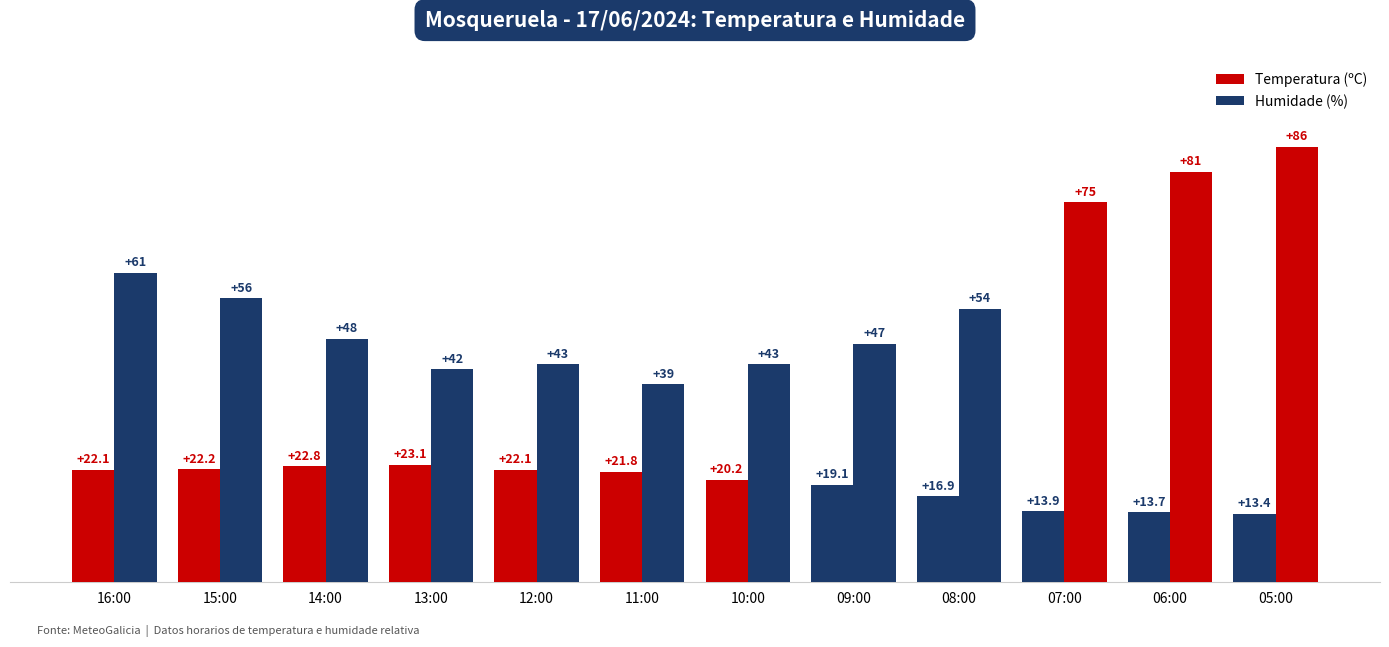

True or false: Humidade (%) has a value of 66.9 at 13:00.

False